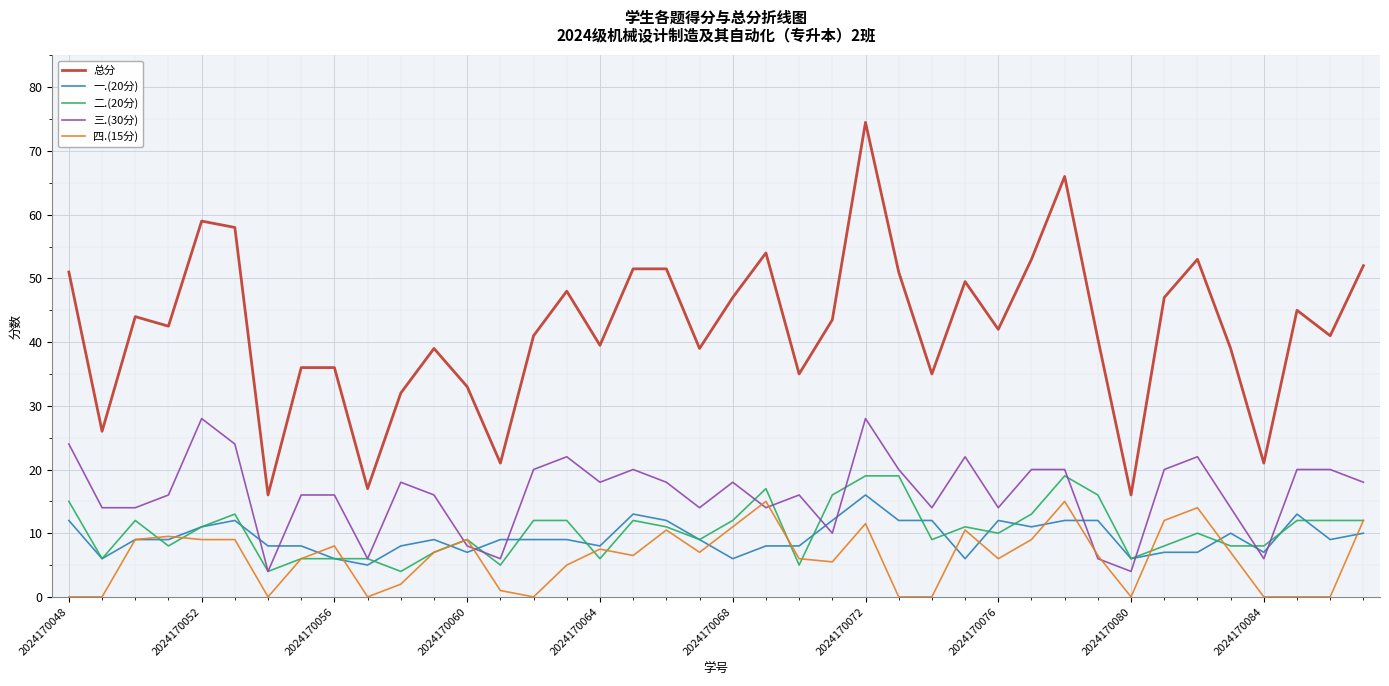

List the series in order of their peak value, lowest first.

四.(15分), 一.(20分), 二.(20分), 三.(30分), 总分